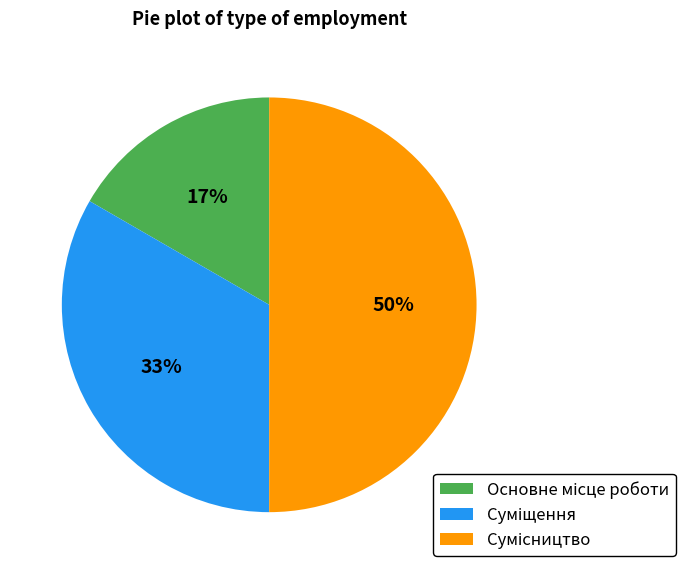

To the nearest percent, what is the difference between the largest and smallest slice percentages?

33%